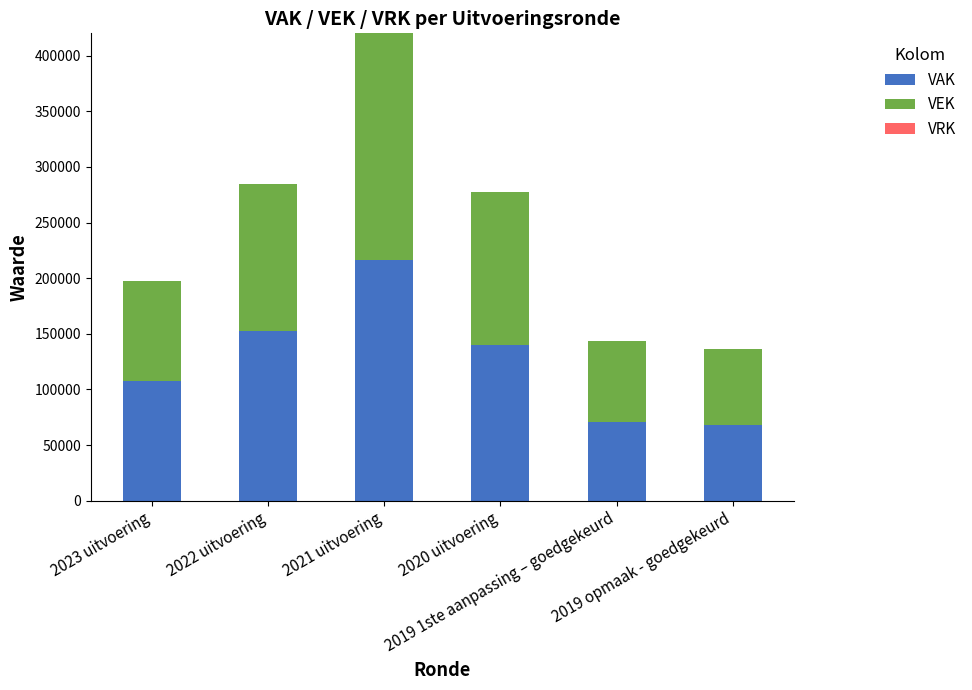

What is the average value of the VAK series?

125813